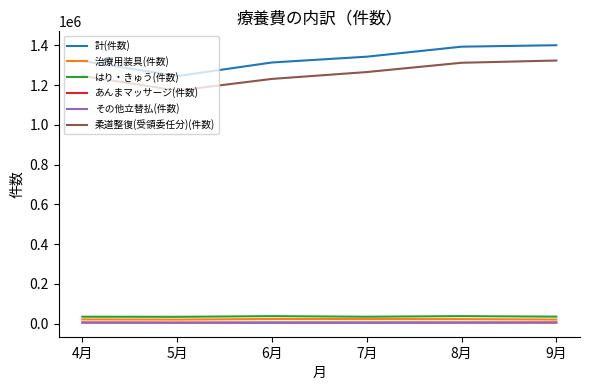

The value of 計(件数) at 7月 is 1343642. True or false?

True